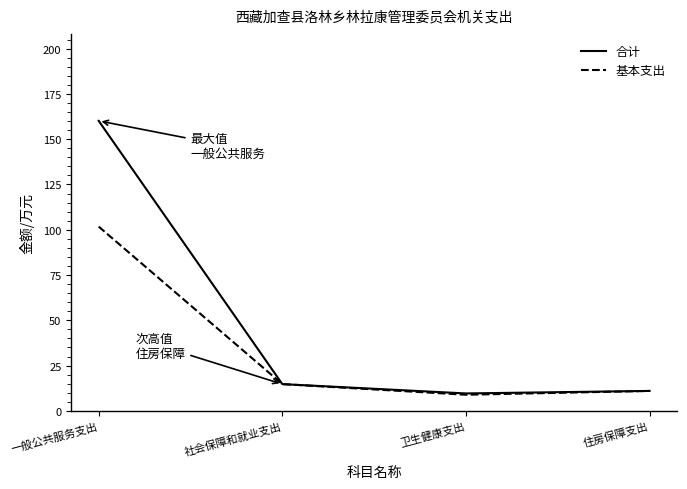

Which category has the lowest value across all series?

卫生健康支出